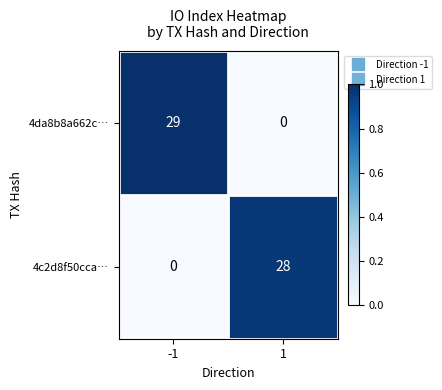

What is the difference between the maximum and minimum values in the 4da8b8a662c… series?

29